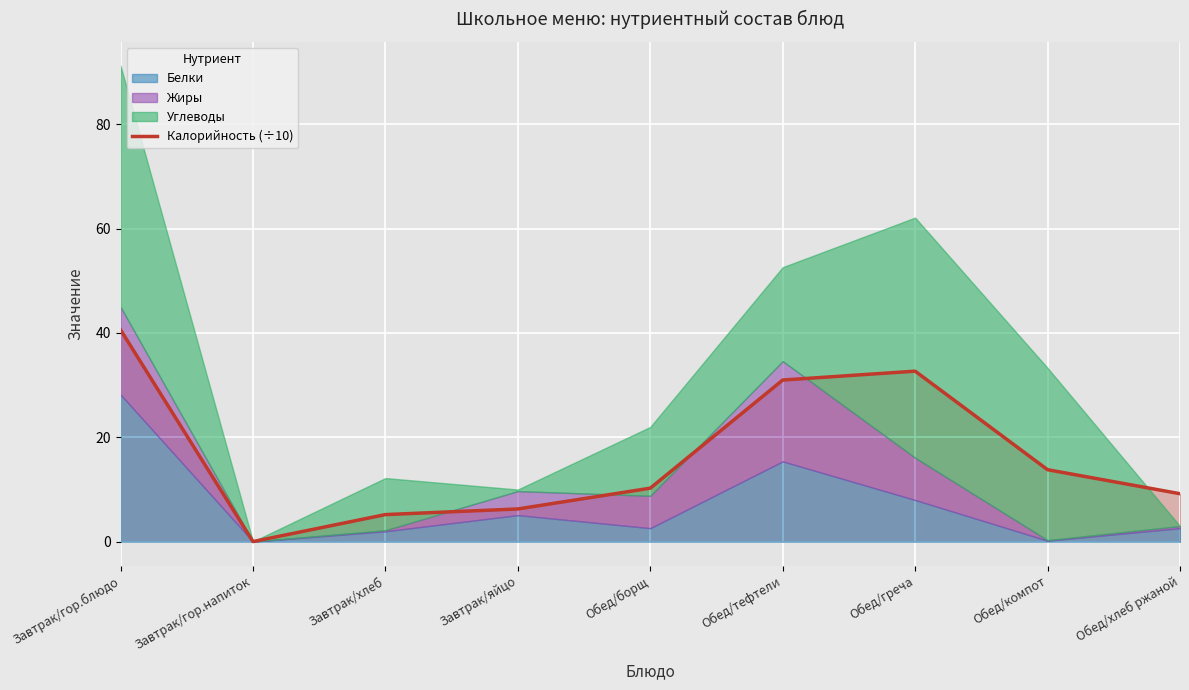

What is the value of the 1st point from the left?

40.6